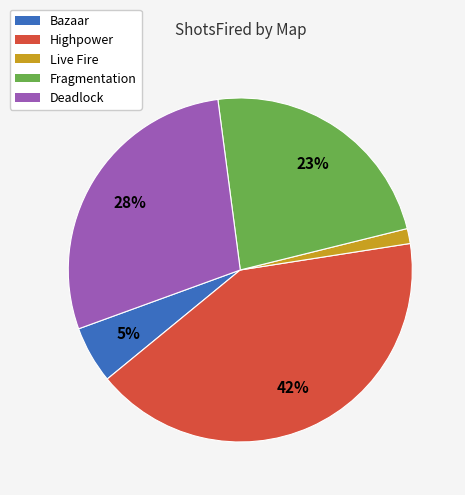

How many slices are in this pie chart?

5